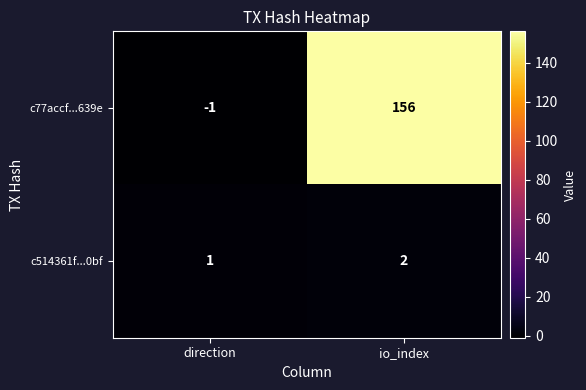

What is the total value across all series at io_index?

158